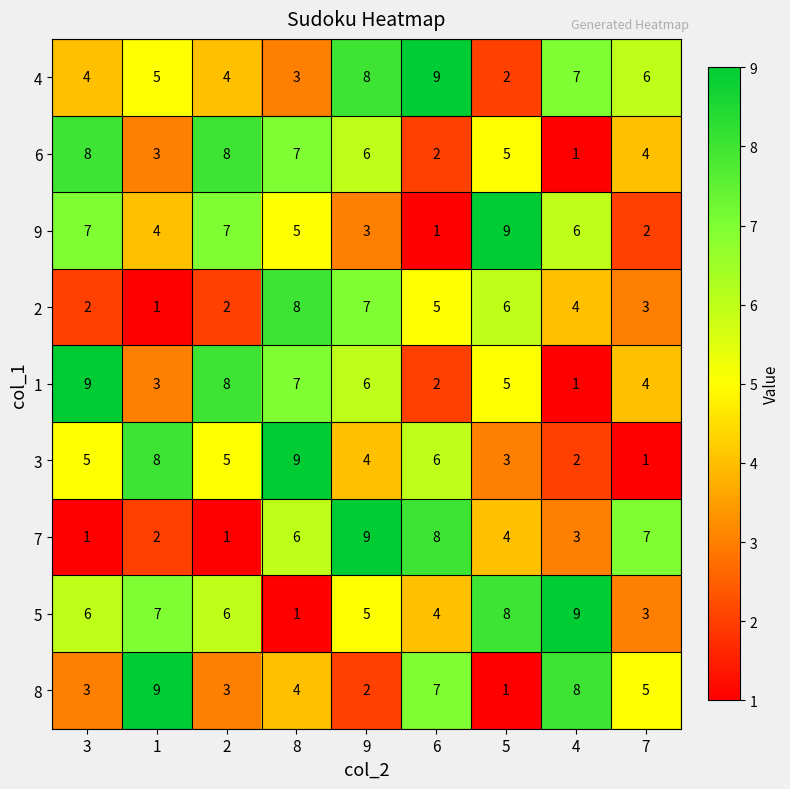

What is the average value of the 4 series?

5